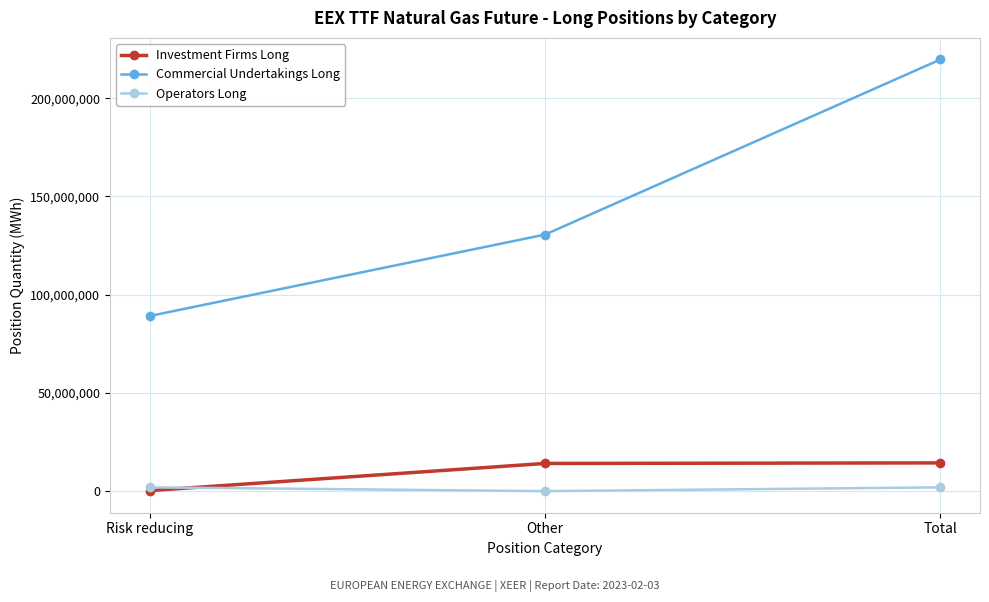

List the series in order of their peak value, highest first.

Commercial Undertakings Long, Investment Firms Long, Operators Long